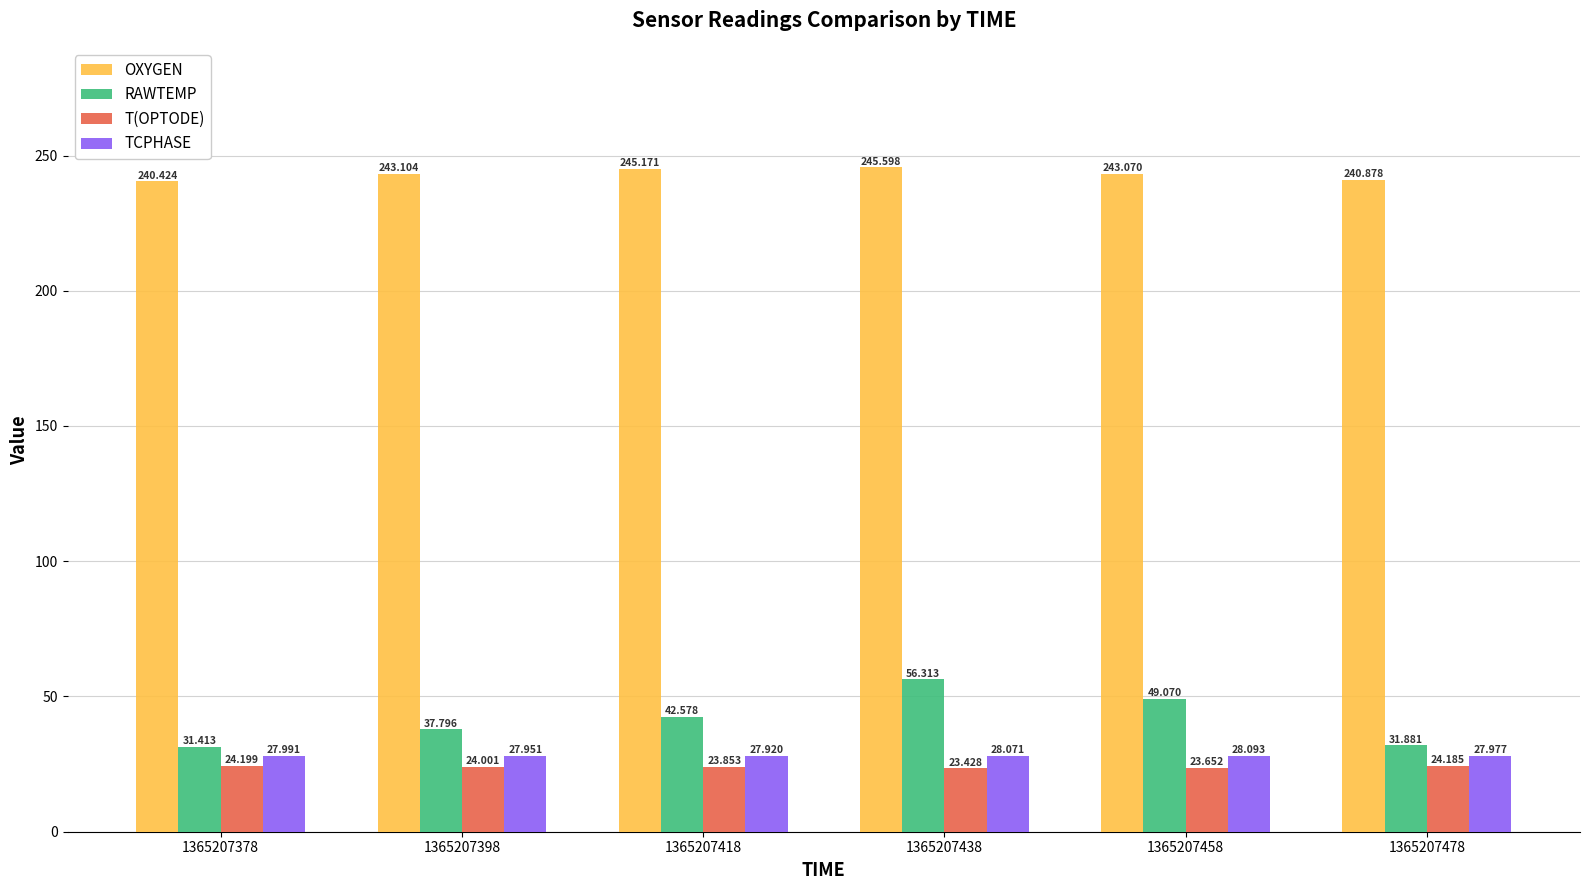

Reading left to right, what are all the values shown in this chart?

OXYGEN: 240.4	243.1	245.2	245.6	243.1	240.9
RAWTEMP: 31.4	37.8	42.6	56.3	49.1	31.9
T(OPTODE): 24.2	24.0	23.9	23.4	23.7	24.2
TCPHASE: 28.0	28.0	27.9	28.1	28.1	28.0